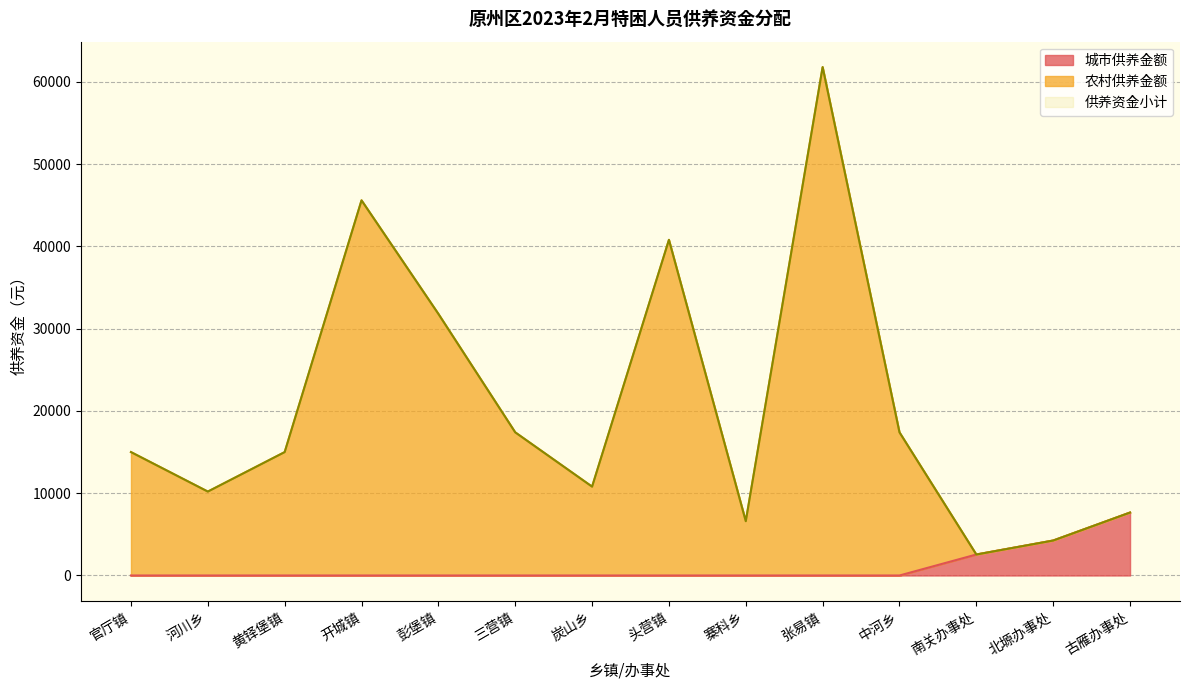

How many positive values does the 城市供养金额 series have?

3